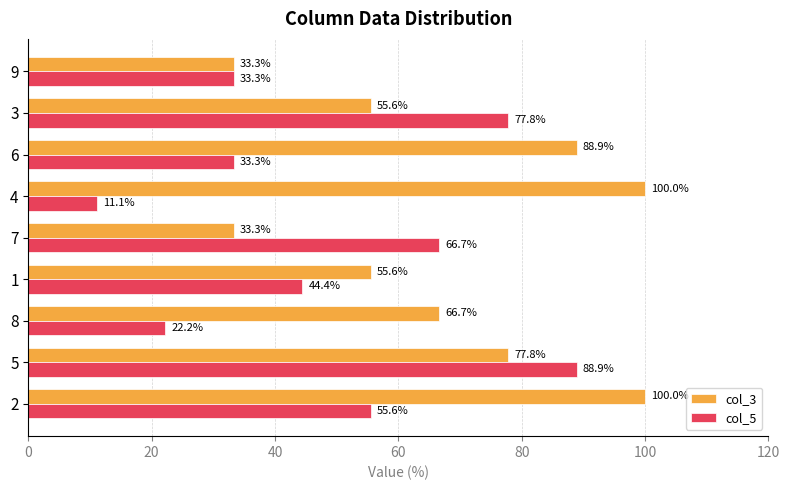

What is the difference between the col_5 values at 6 and 8?

11.1